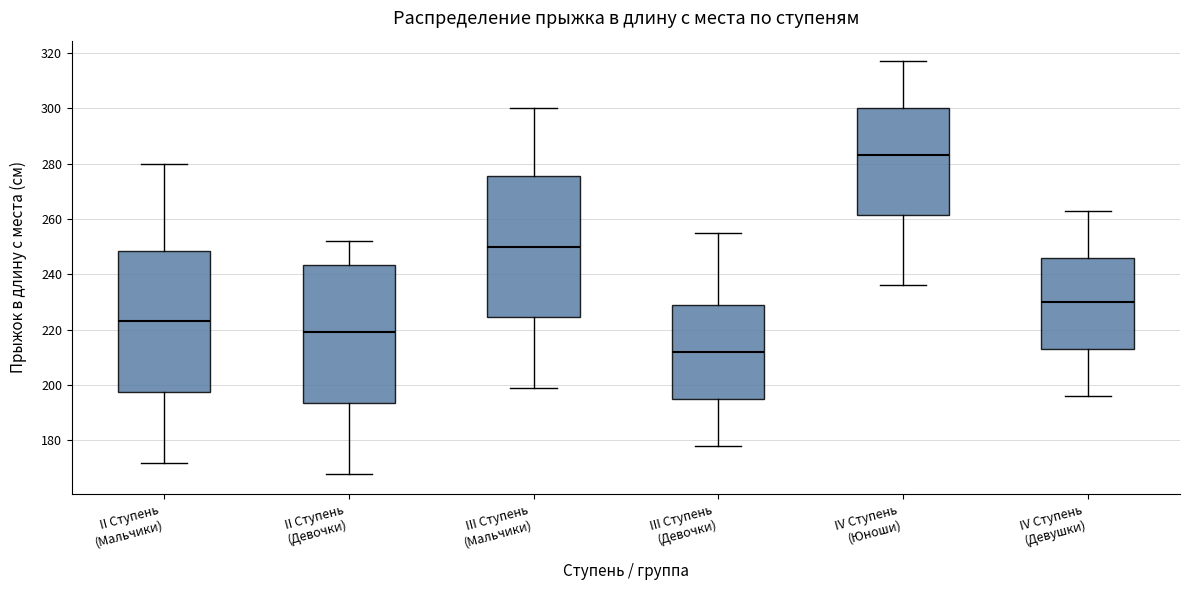

Where does the upper whisker of the box for III Ступень (Девочки) end on the y-axis? The values are not printed on the chart, so give them approximately, as read against the axis.

256